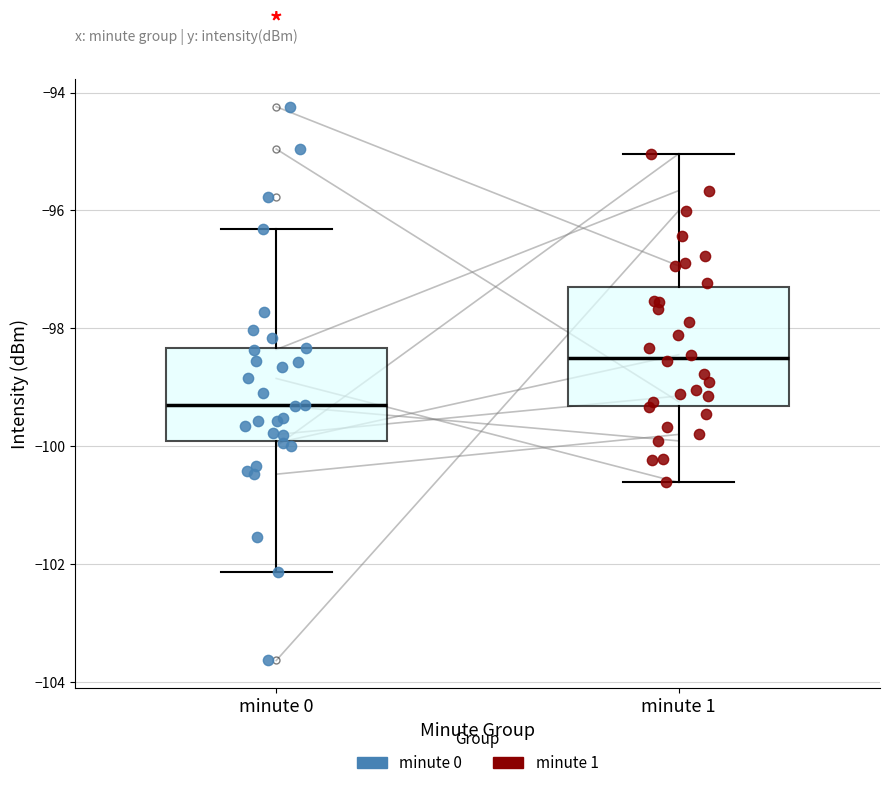

Which box has the lowest median line?

minute 0